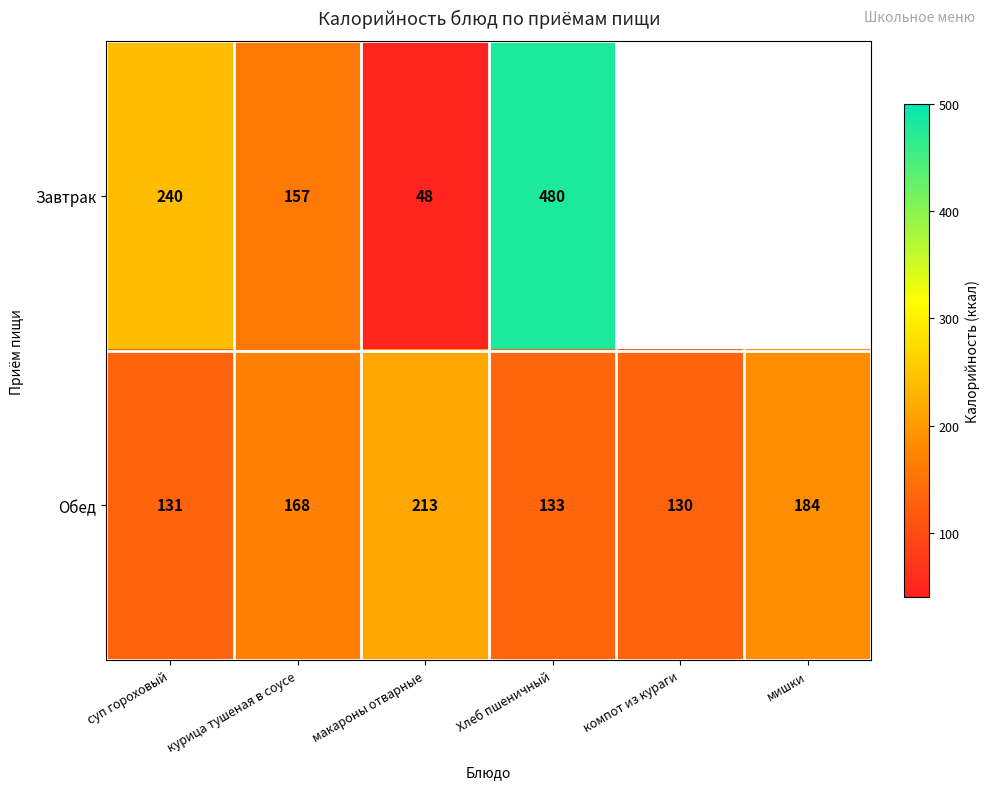

The Завтрак series shows 240 at суп гороховый. True or false?

True